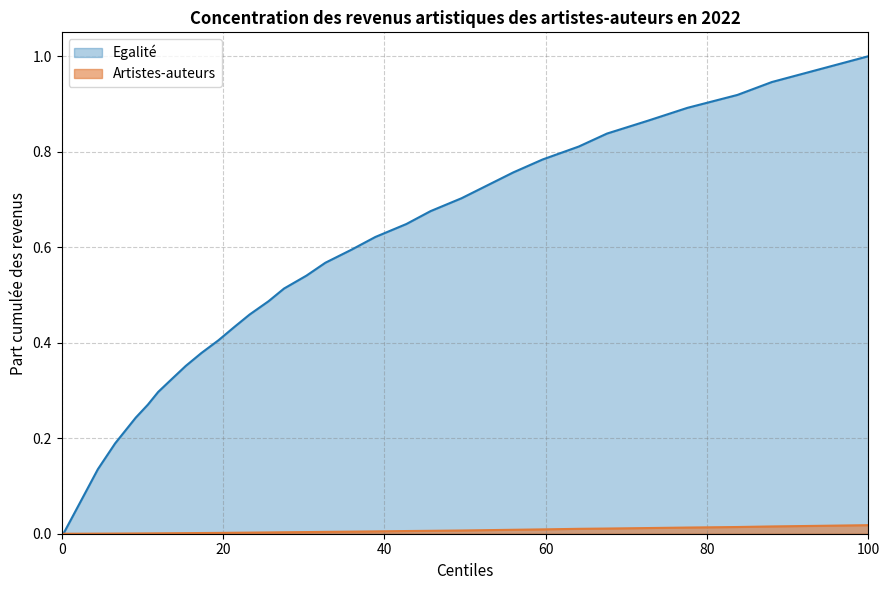

Which series has the largest range (max minus min)?

Egalité